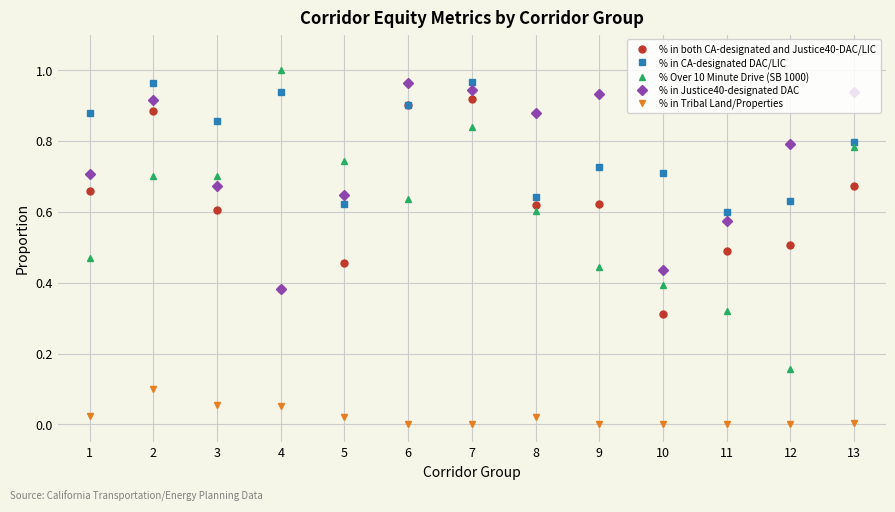

Which series has the largest range (max minus min)?

% Over 10 Minute Drive (SB 1000)